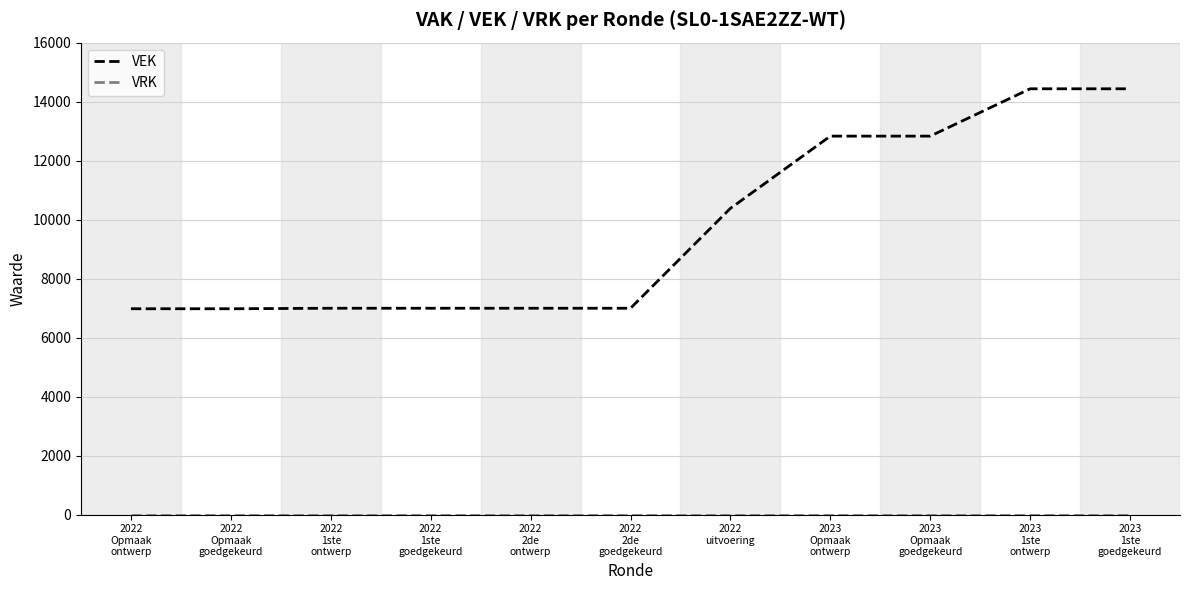

What is the maximum value for VEK?

14435